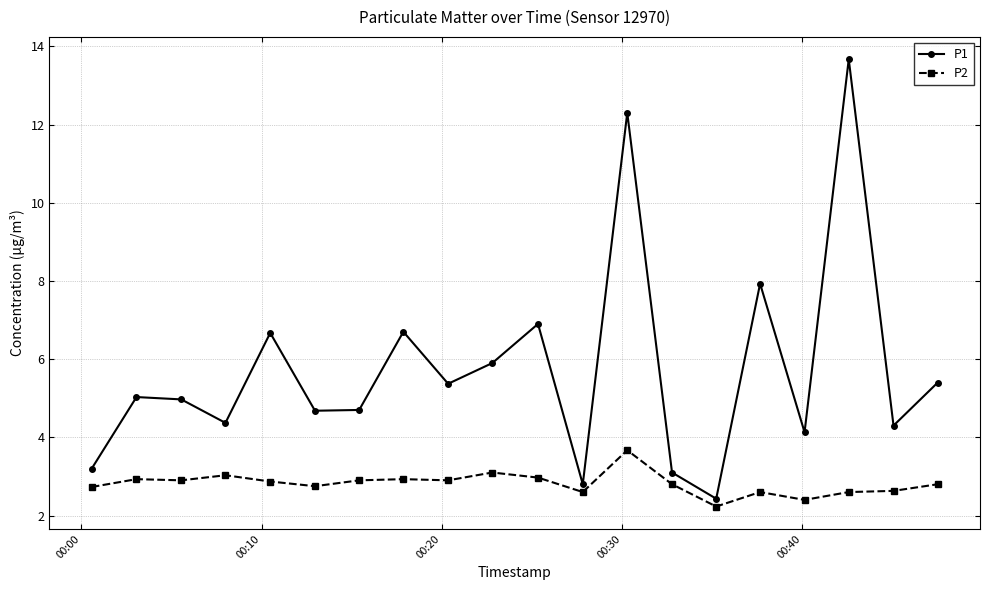

Which series has the widest spread of values?

P1